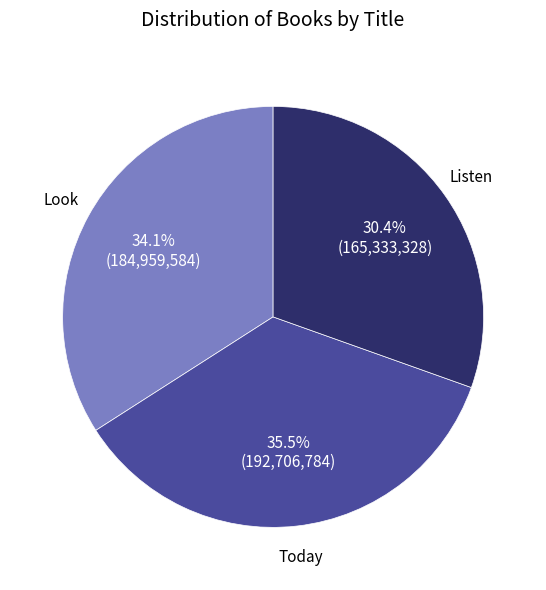

Does any single category account for the majority?

No